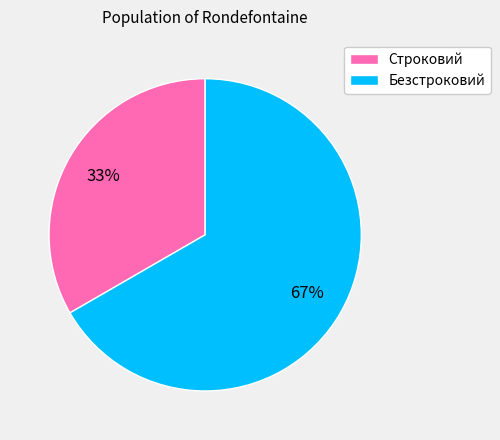

Is it true that Безстроковий is 67% of the pie?

True